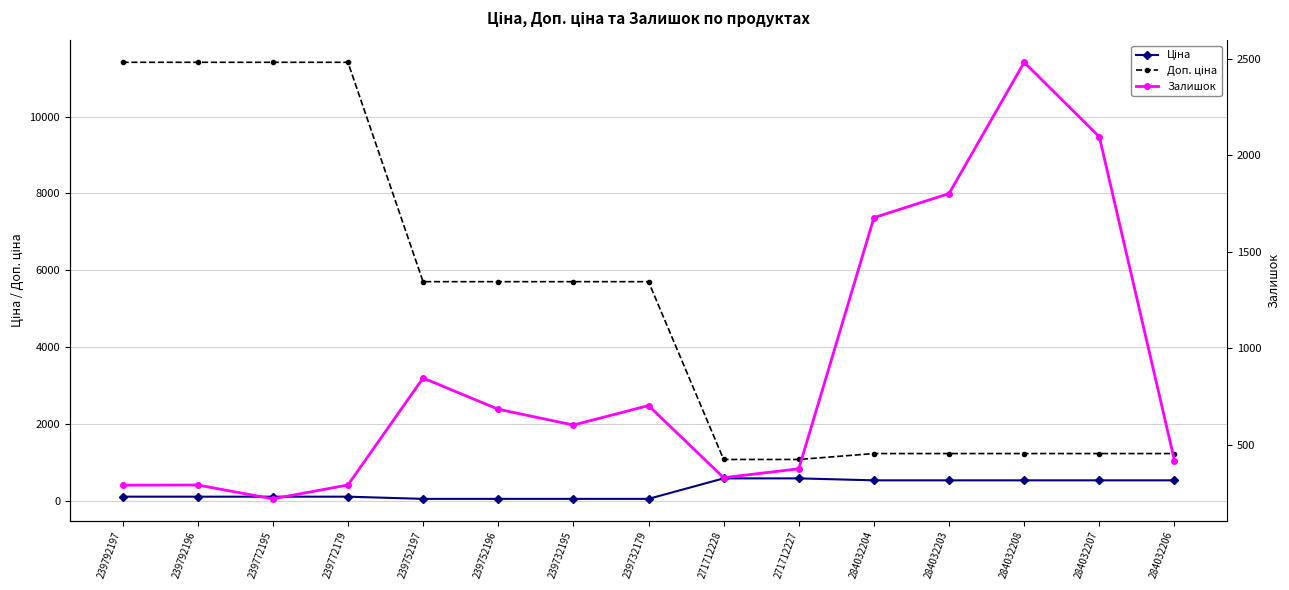

What are all the series names shown in the legend?

Ціна, Доп. ціна, Залишок